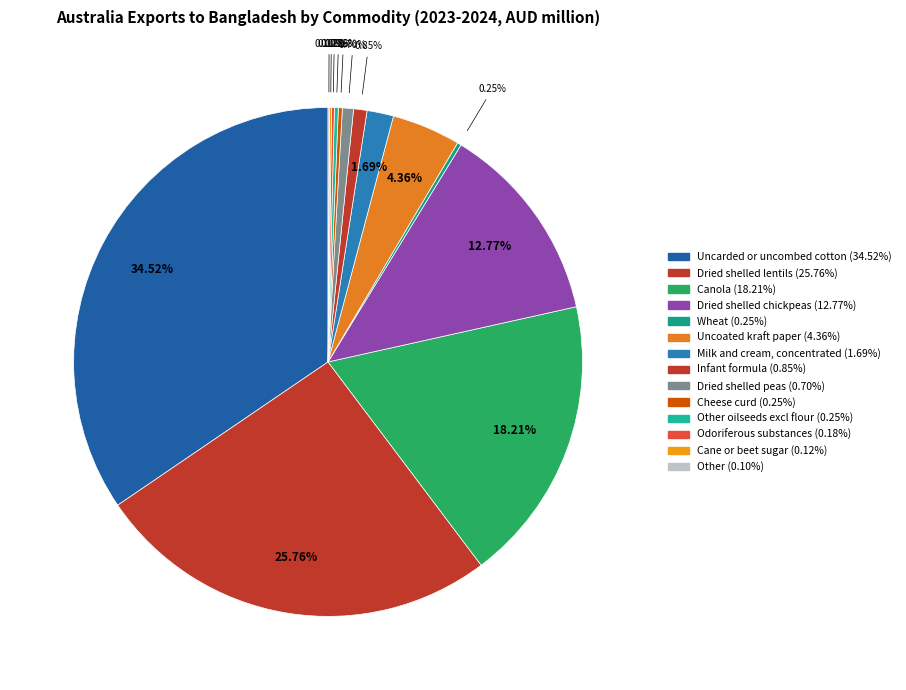

Which category has the smallest portion of the pie?

Other